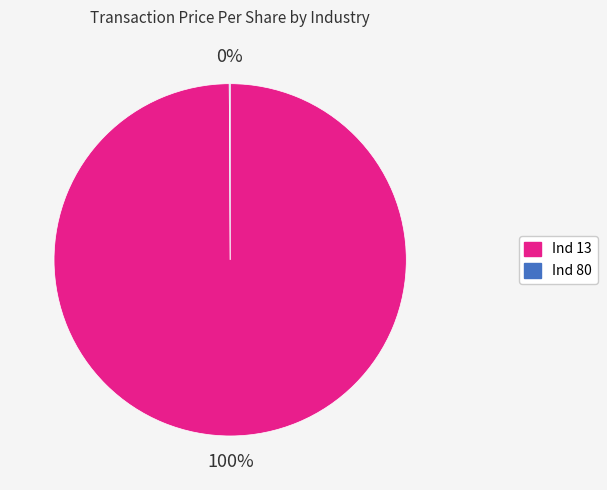

The Ind 13 slice represents 100% of the pie. True or false?

True